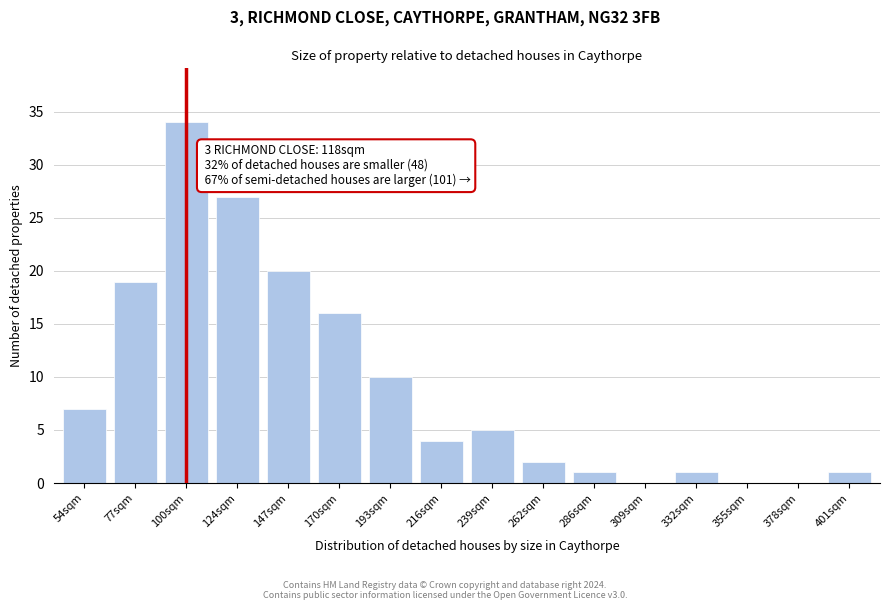

Reading left to right, what are all the values shown in this chart?

54sqm=7	77sqm=19	100sqm=34	124sqm=27	147sqm=20	170sqm=16	193sqm=10	216sqm=4	239sqm=5	262sqm=2	286sqm=1	309sqm=0	332sqm=1	355sqm=0	378sqm=0	401sqm=1